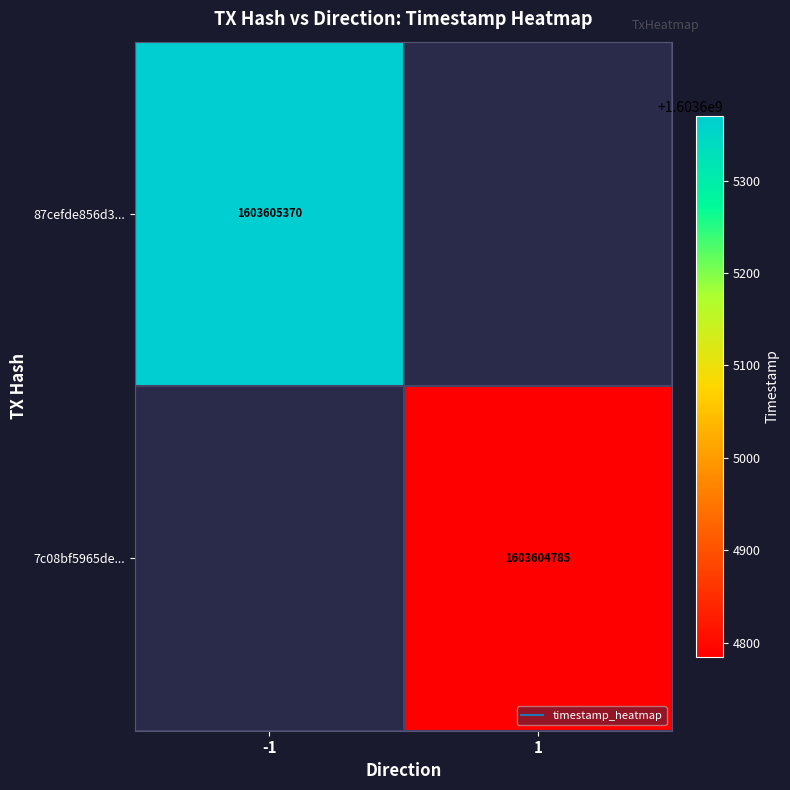

Between 1 and 0, which is larger?

1